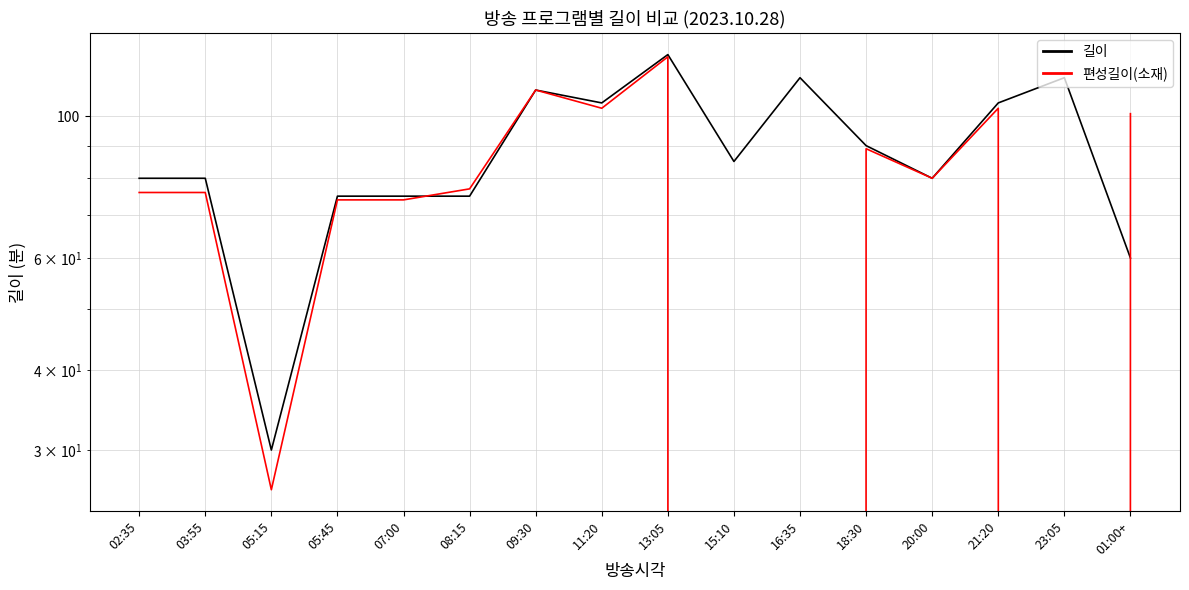

Is the value of 편성길이(소재) at 05:45 greater than the value of 길이 at 02:35?

No